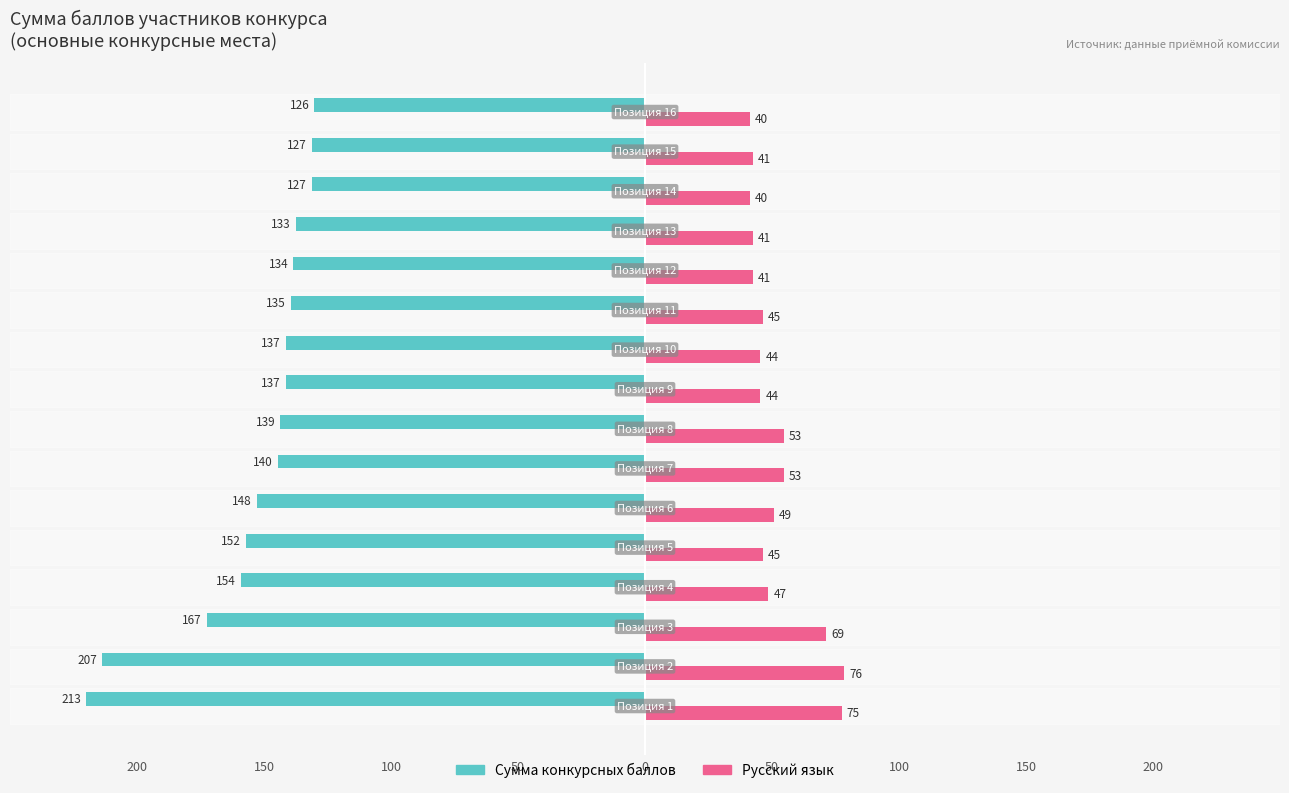

What is the label of the 8th bar from the right?

200